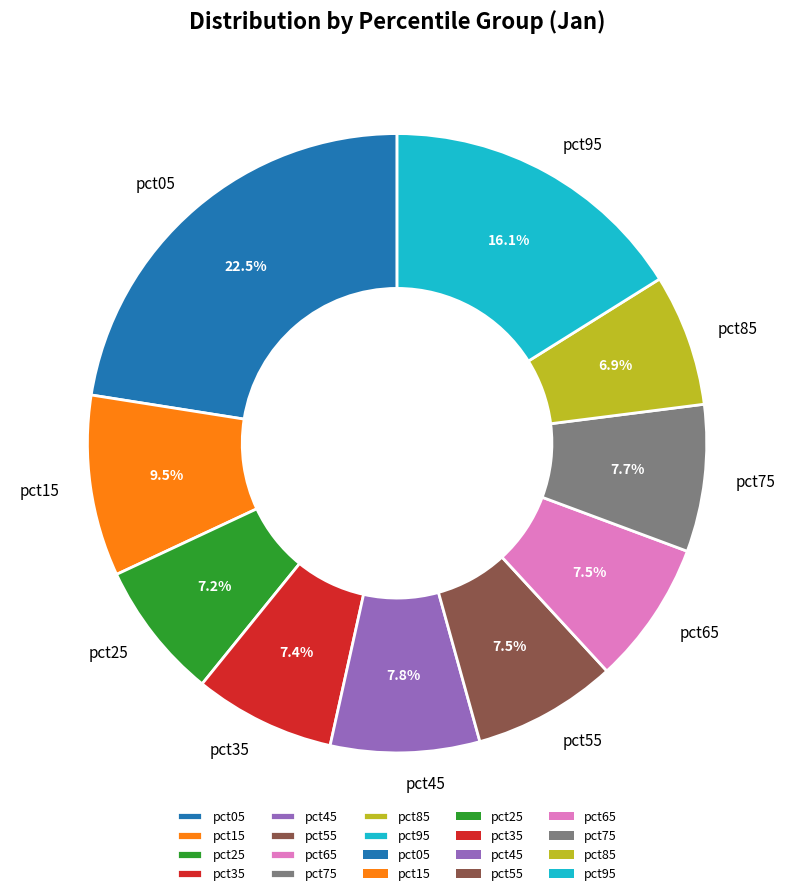

Does pct65 account for over 50% of the chart?

No